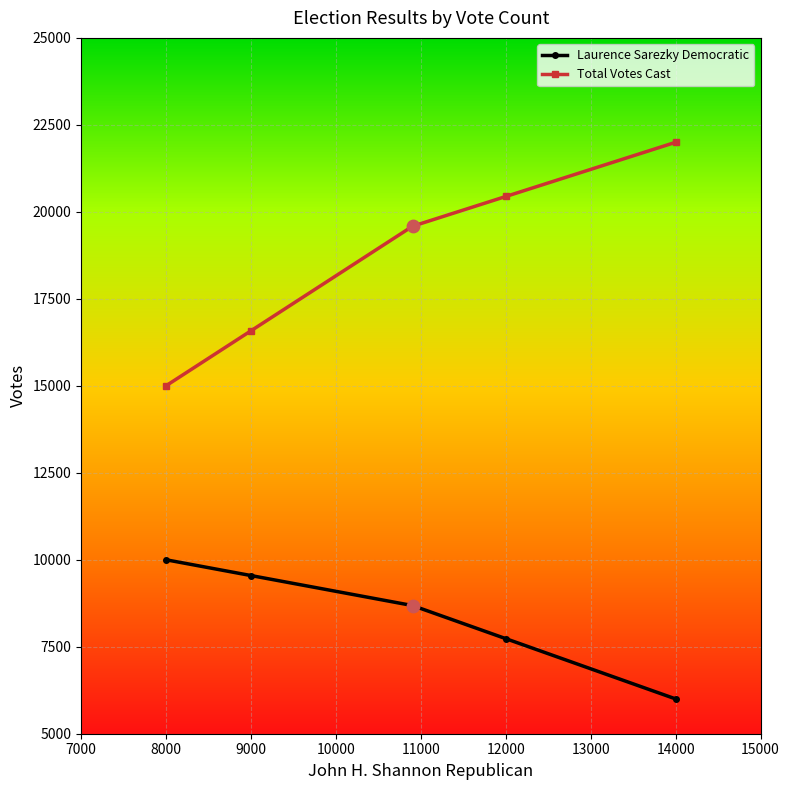

At how many categories does at least one series exceed 18531?

3